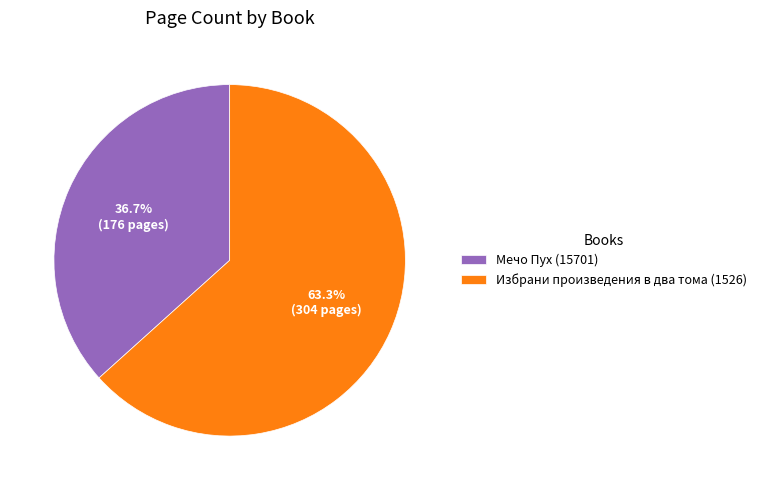

Which slice is the smallest?

Мечо Пух (15701)